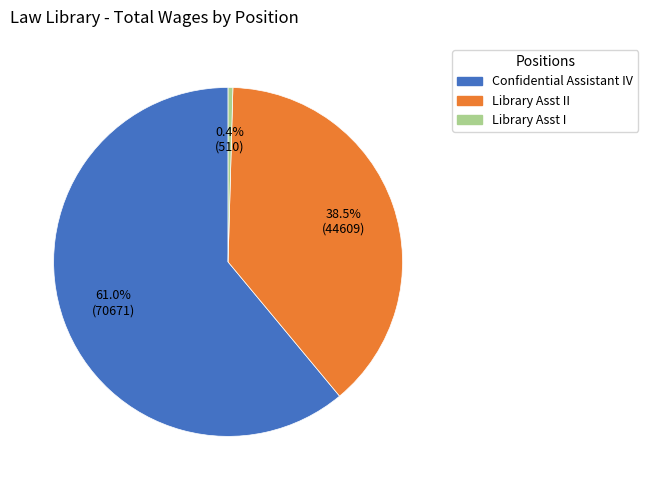

To the nearest percent, what is the difference between the largest and smallest slice percentages?

61%